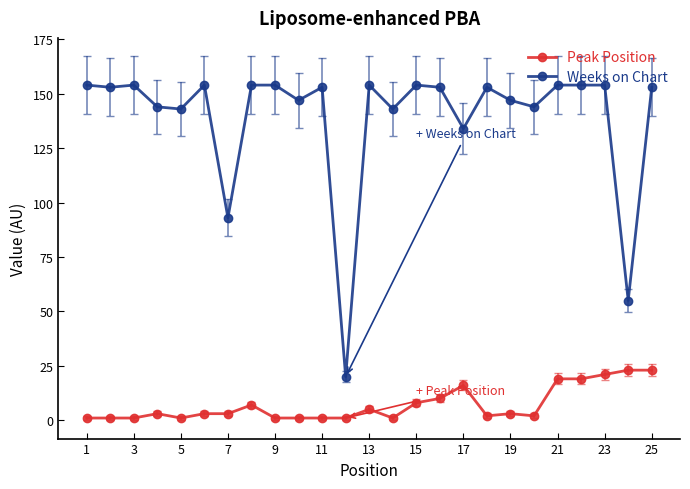

At how many categories does at least one series exceed 104?

22